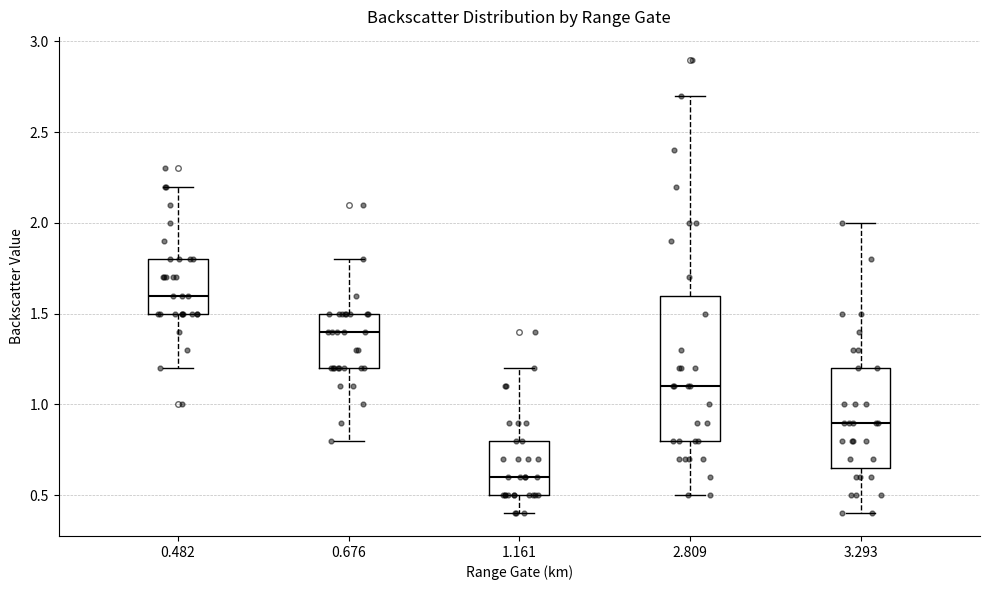

Where does the median line of the box at x = 0.676 sit on the y-axis? The values are not printed on the chart, so give them approximately, as read against the axis.

1.40